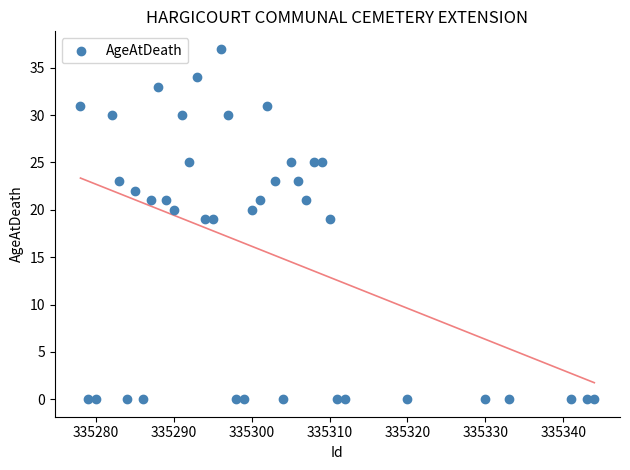

What is the range of Y values (max minus min)?

37